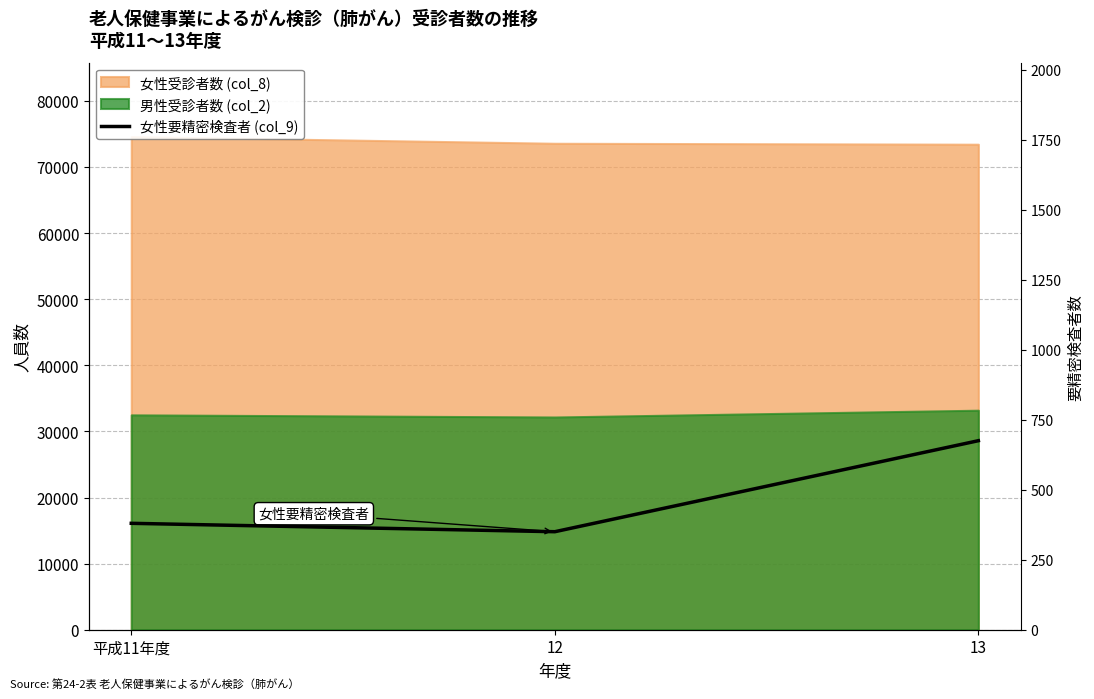

Does the chart have visible grid lines?

Yes